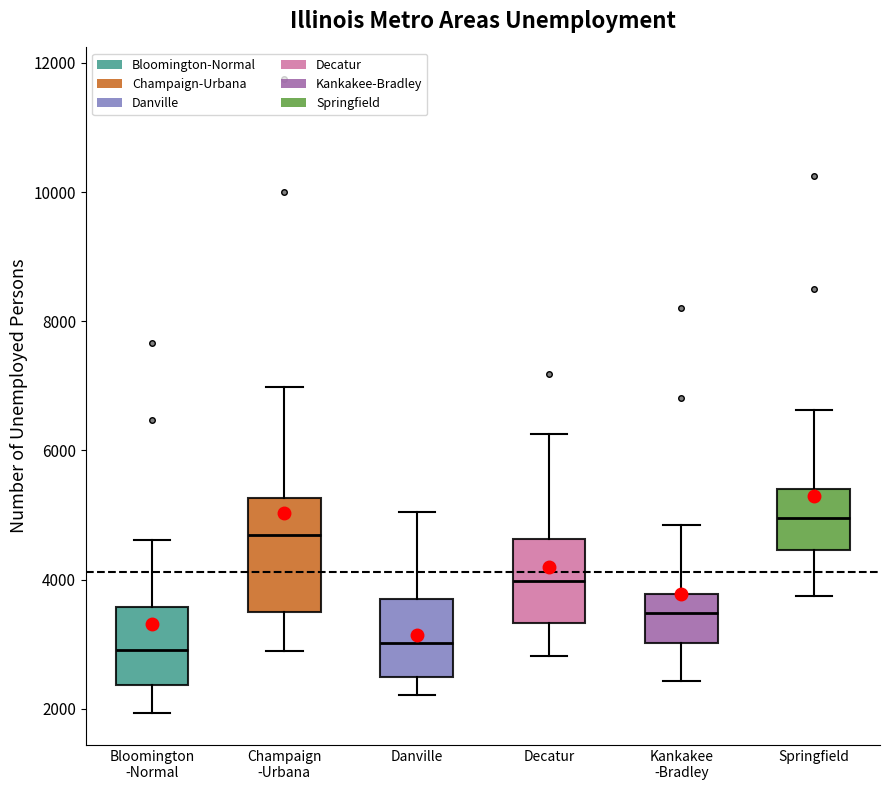

Where does the upper whisker of the box for Springfield end on the y-axis? The values are not printed on the chart, so give them approximately, as read against the axis.

6600